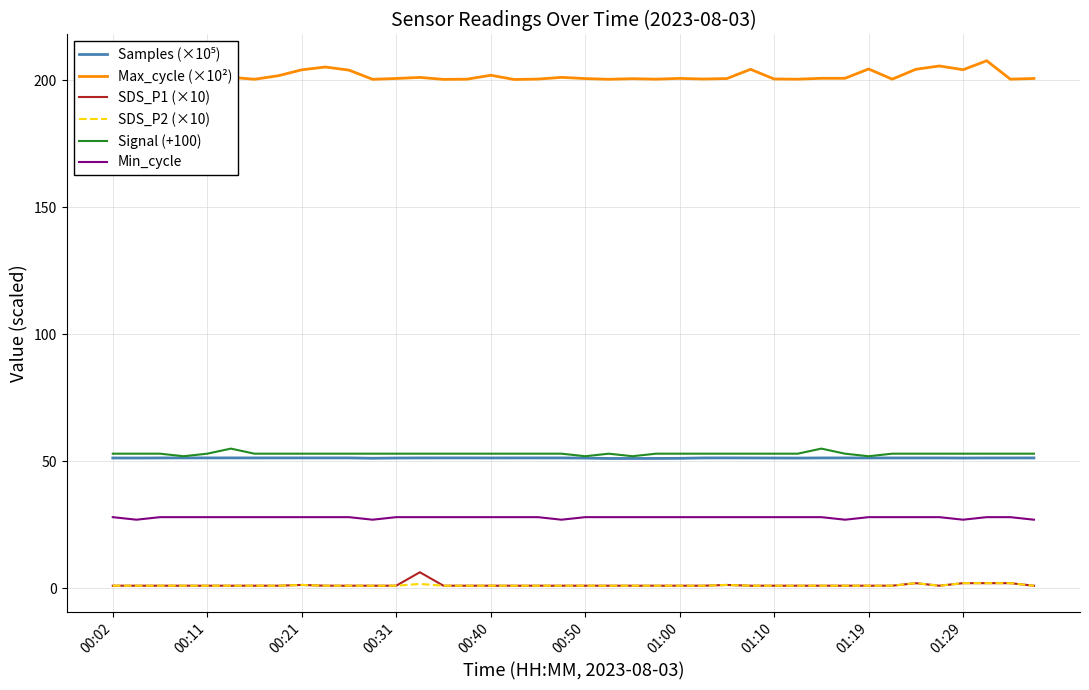

What is the sum of all SDS_P1 (×10) values?

49.9